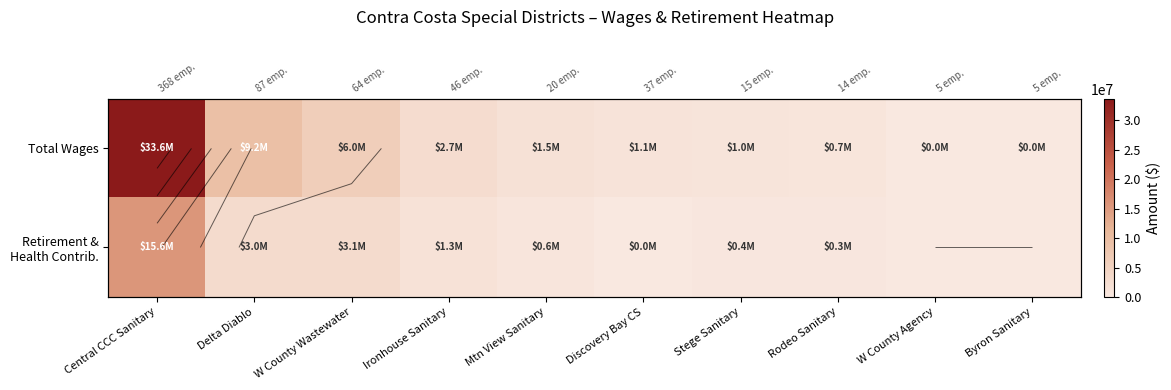

How many data points does each series have?

10